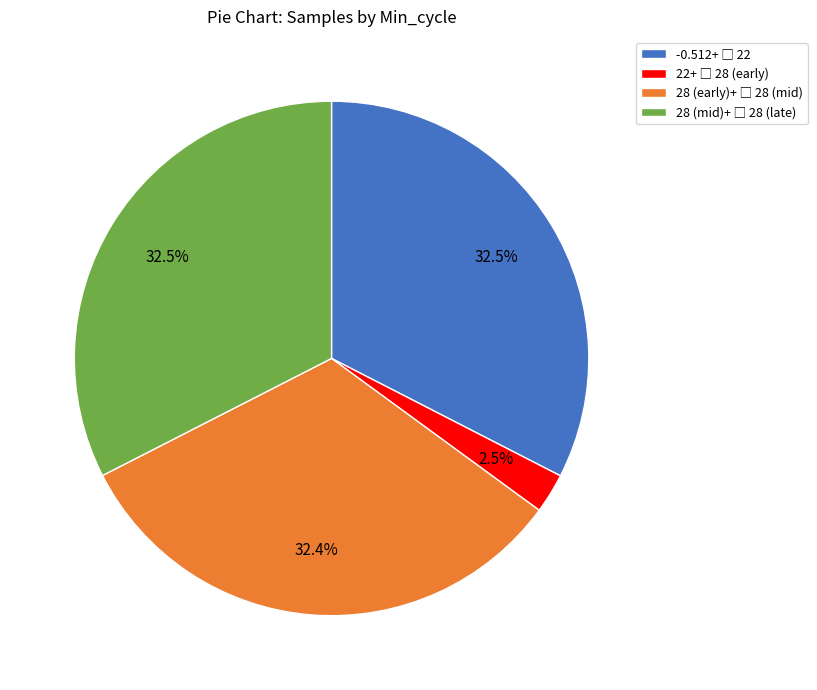

Does any single category account for the majority?

No